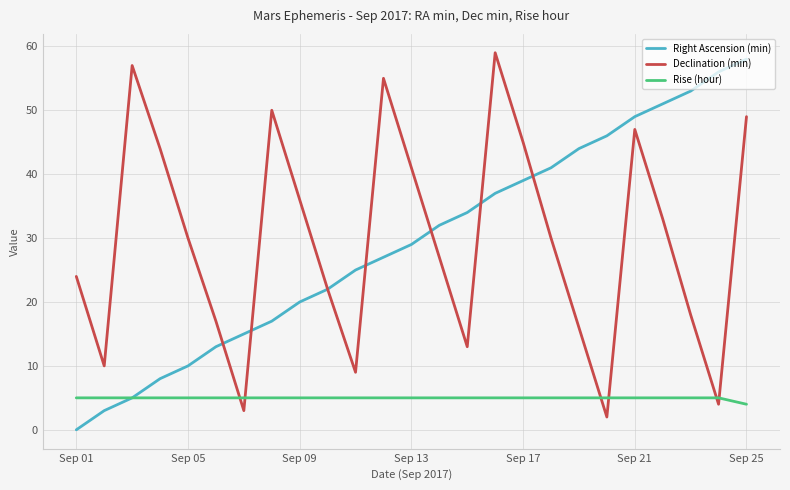

True or false: Declination (min) and Rise (hour) cross at least once.

True